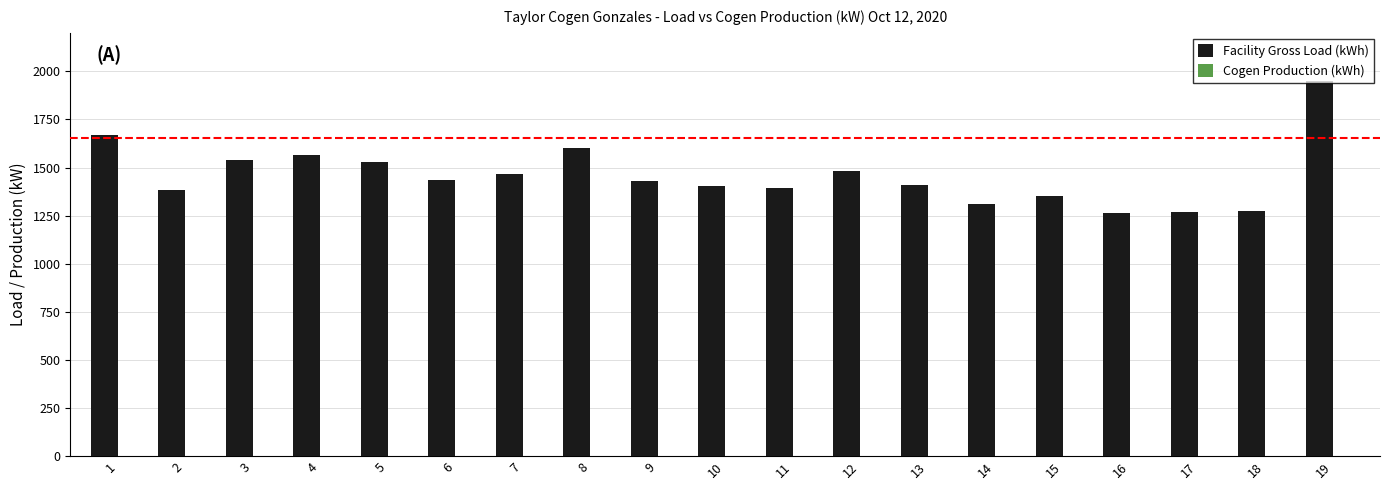

The value at 14 is 1310. True or false?

True